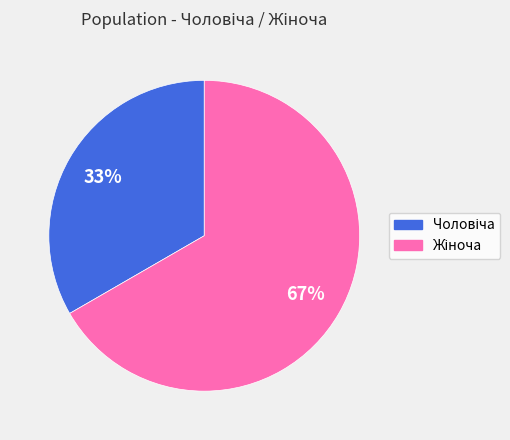

To the nearest percent, what is the average slice percentage?

50%